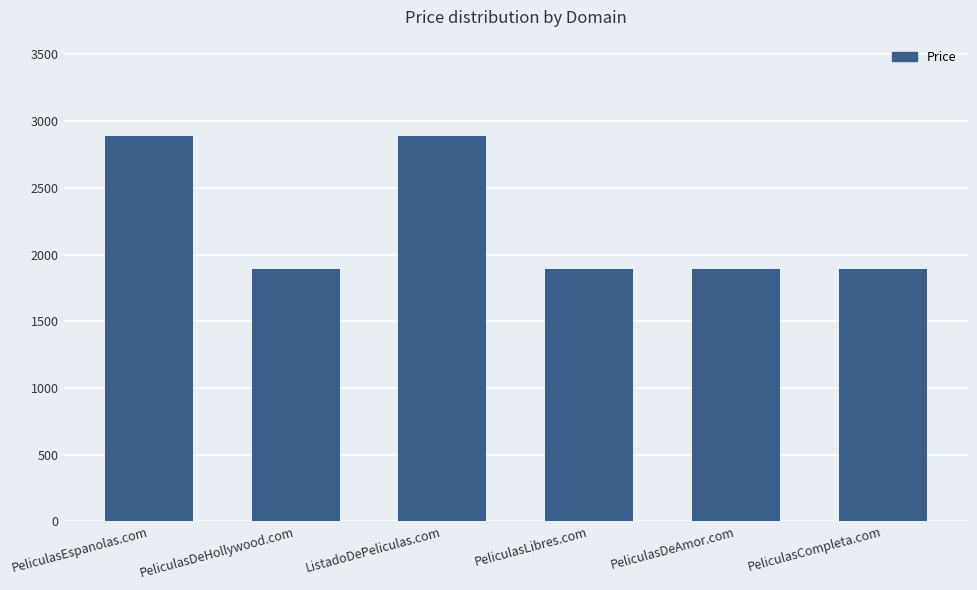

Are the bars horizontal?

No